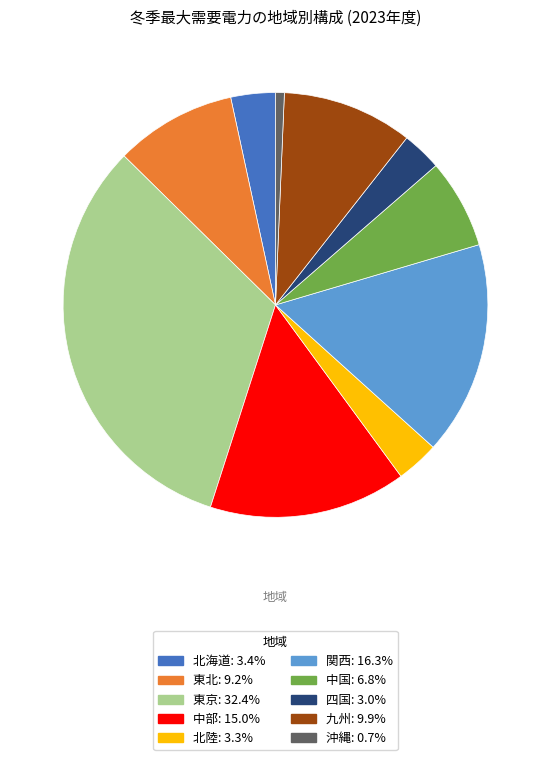

Does any single category account for the majority?

No